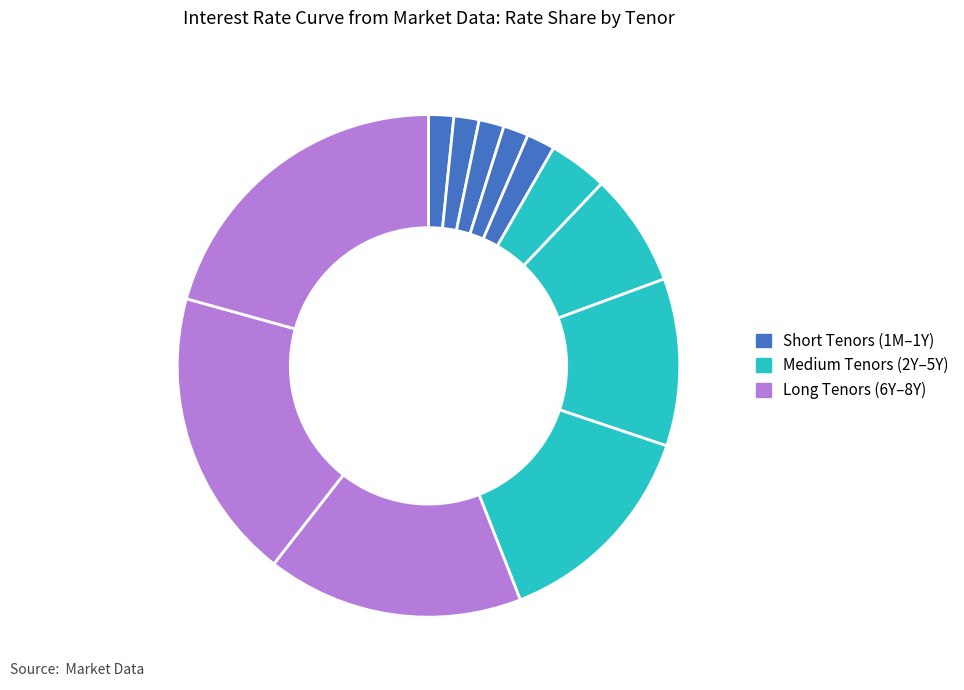

Which category has the biggest portion of the pie?

8Y